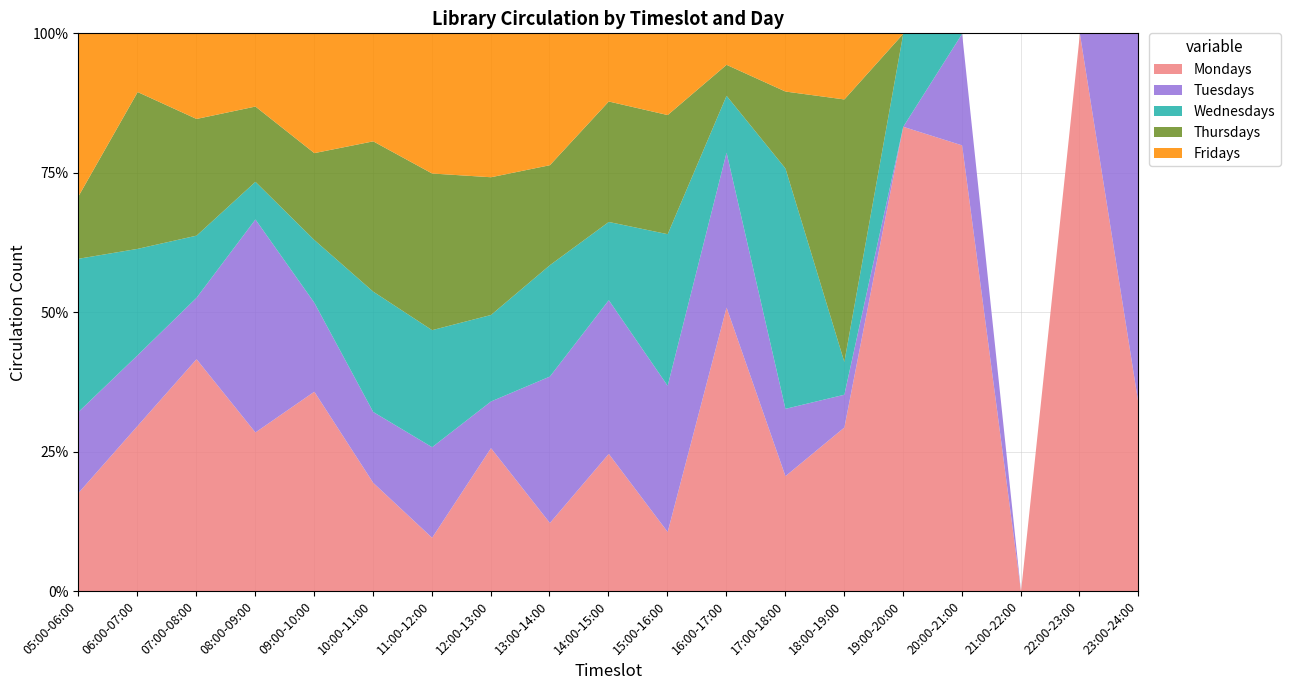

At which label is Thursdays closest to 202?

11:00-12:00